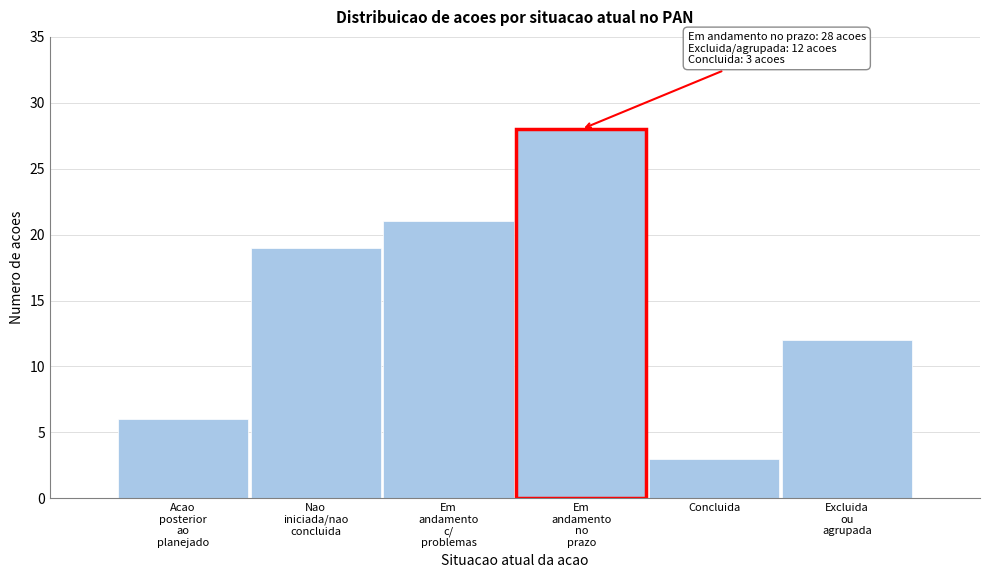

Reading left to right, what are all the values shown in this chart?

6	19	21	28	3	12